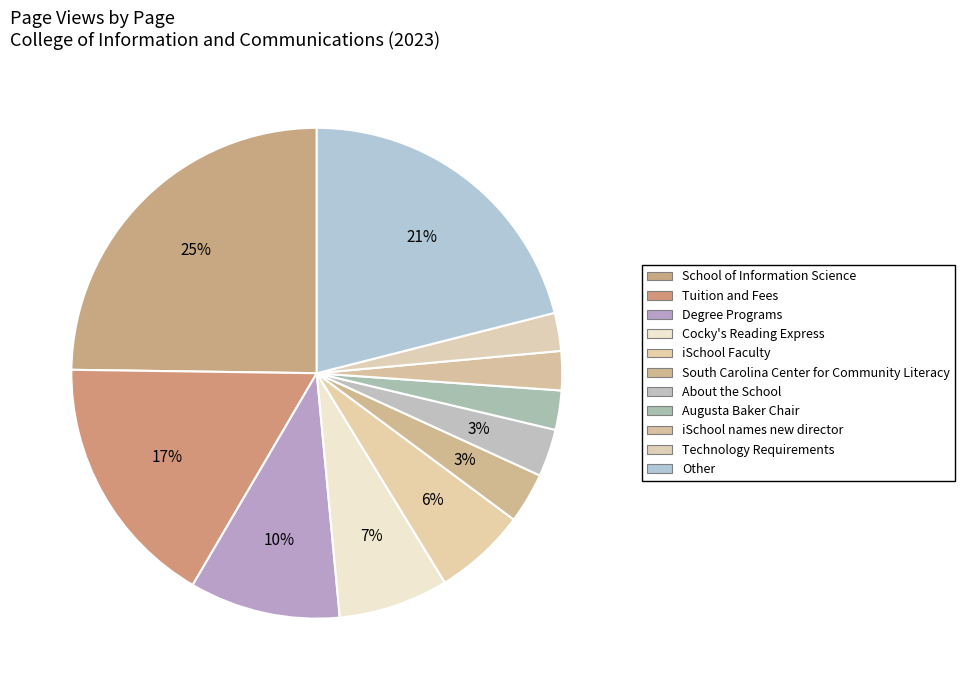

How many slices are in this pie chart?

11